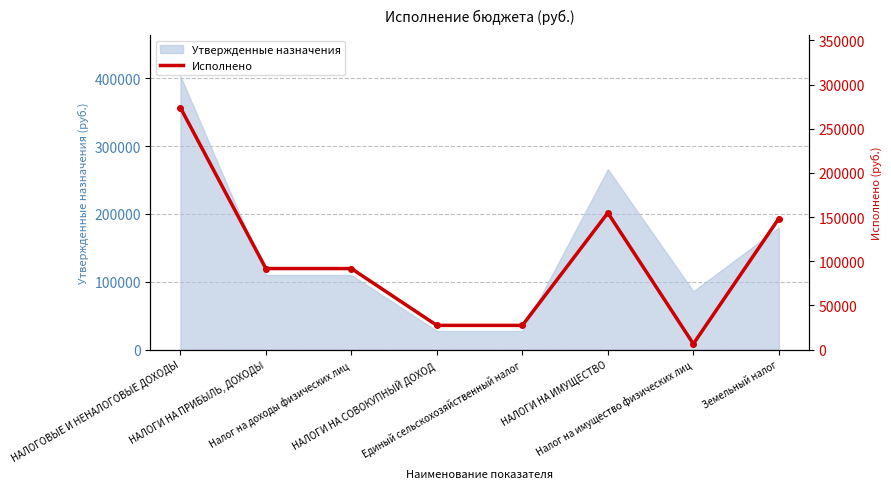

Reading left to right, what are all the values shown in this chart?

НАЛОГОВЫЕ И НЕНАЛОГОВЫЕ ДОХОДЫ=273924.5	НАЛОГИ НА ПРИБЫЛЬ, ДОХОДЫ=91740.6	Налог на доходы физических лиц=91740.6	НАЛОГИ НА СОВОКУПНЫЙ ДОХОД=27366.9	Единый сельскохозяйственный налог=27366.9	НАЛОГИ НА ИМУЩЕСТВО=154817.0	Налог на имущество физических лиц=6423.7	Земельный налог=148393.3